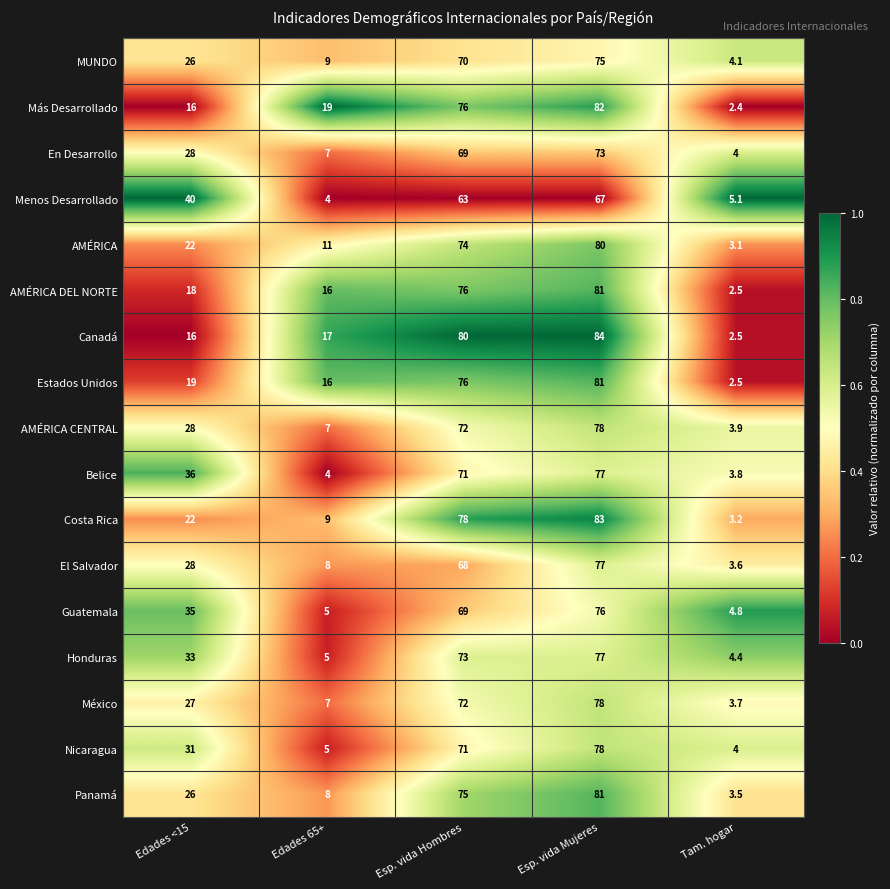

What is the total value across all series at Edades <15?

451.0